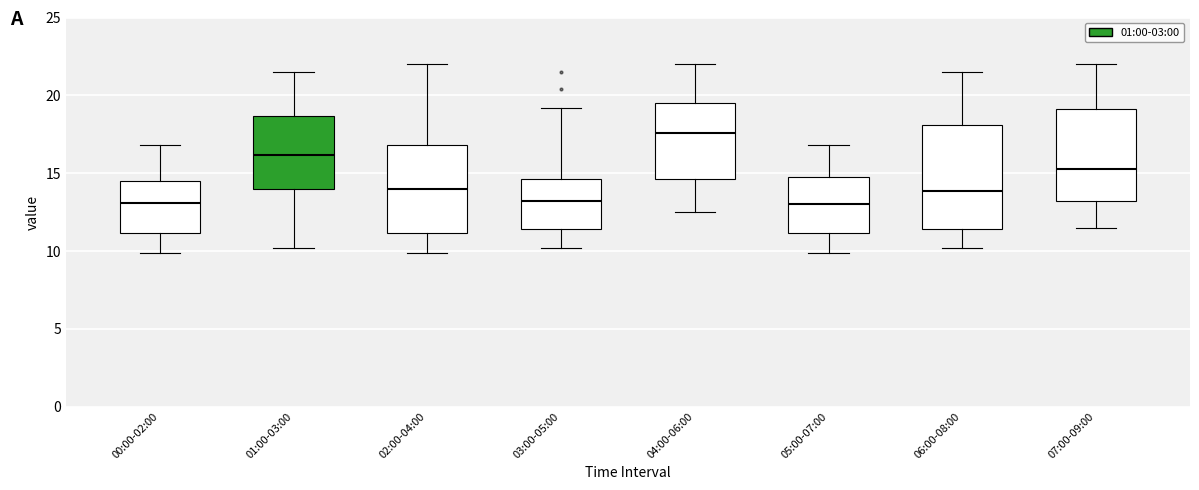

Where does the lower whisker of the box for 02:00-04:00 end on the y-axis? The values are not printed on the chart, so give them approximately, as read against the axis.

10.0